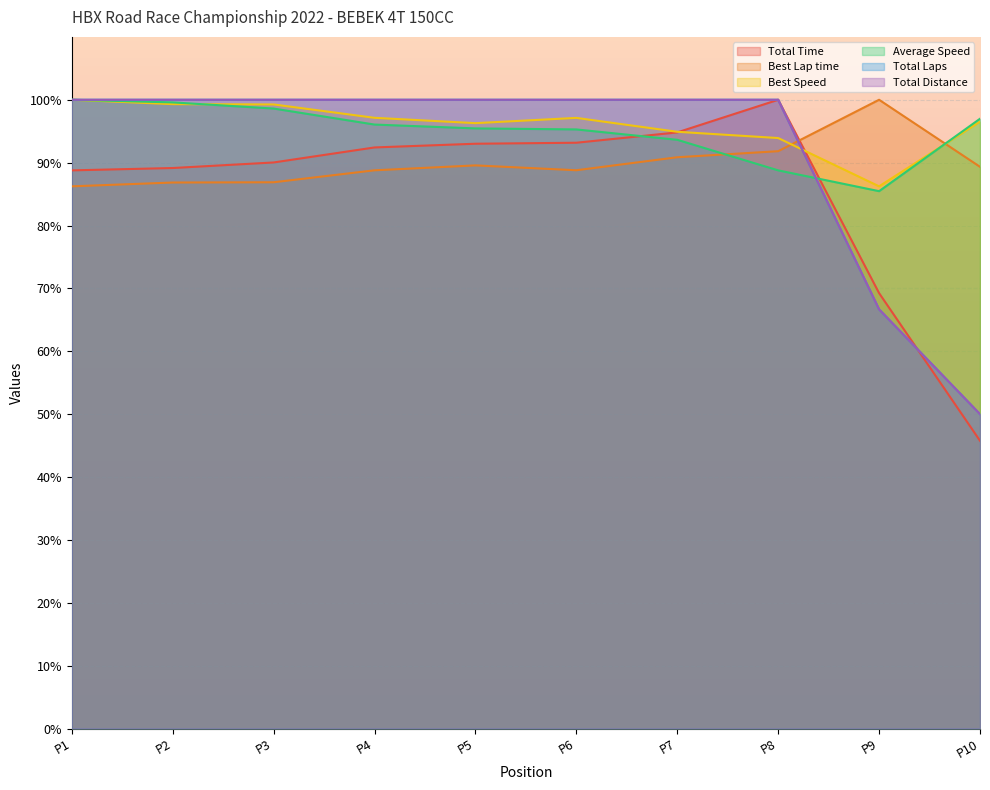

Reading left to right, what are all the values shown in this chart?

Total Time: 88.8	89.1	90.0	92.4	93.0	93.2	94.8	100.0	69.2	45.8
Best Lap time: 86.2	86.8	86.9	88.8	89.6	88.8	90.9	91.8	100.0	89.3
Best Speed: 100.0	99.3	99.3	97.1	96.3	97.1	94.9	93.9	86.2	96.5
Average Speed: 100.0	99.6	98.6	96.1	95.4	95.3	93.6	88.8	85.5	97.0
Total Laps: 100.0	100.0	100.0	100.0	100.0	100.0	100.0	100.0	66.7	50.0
Total Distance: 100.0	100.0	100.0	100.0	100.0	100.0	100.0	100.0	66.7	50.0